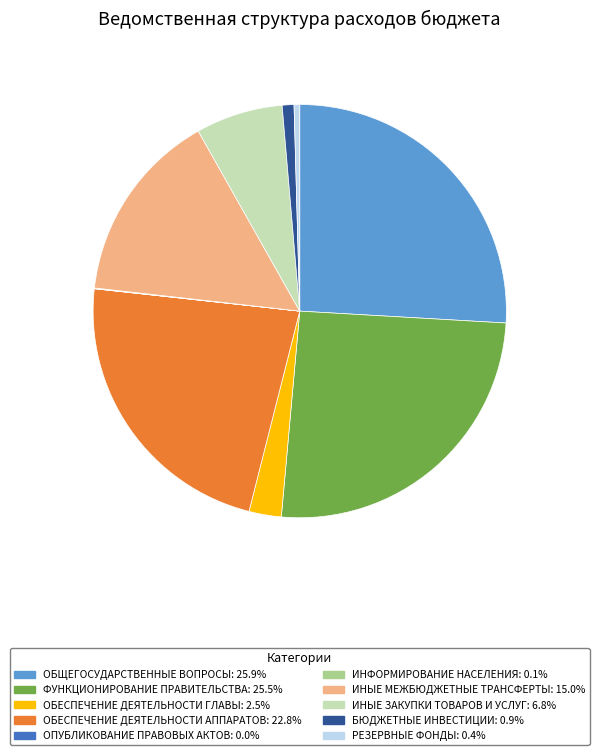

Is ОБЕСПЕЧЕНИЕ ДЕЯТЕЛЬНОСТИ АППАРАТОВ: 22.8% the majority of the pie?

No